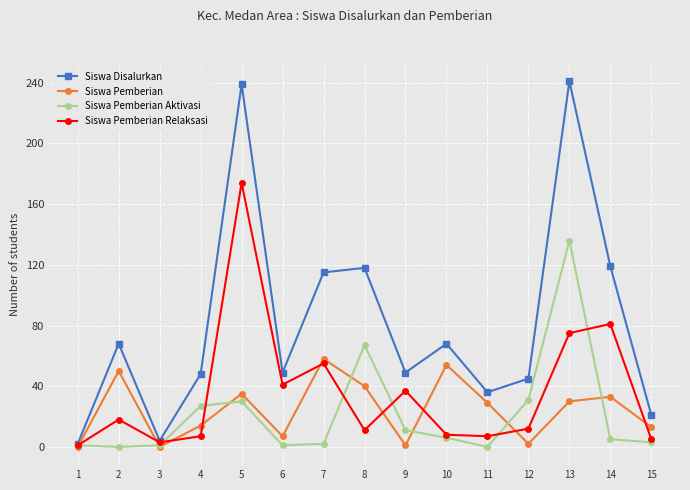

Is the value of Siswa Disalurkan at 3 greater than the value of Siswa Pemberian Aktivasi at 8?

No